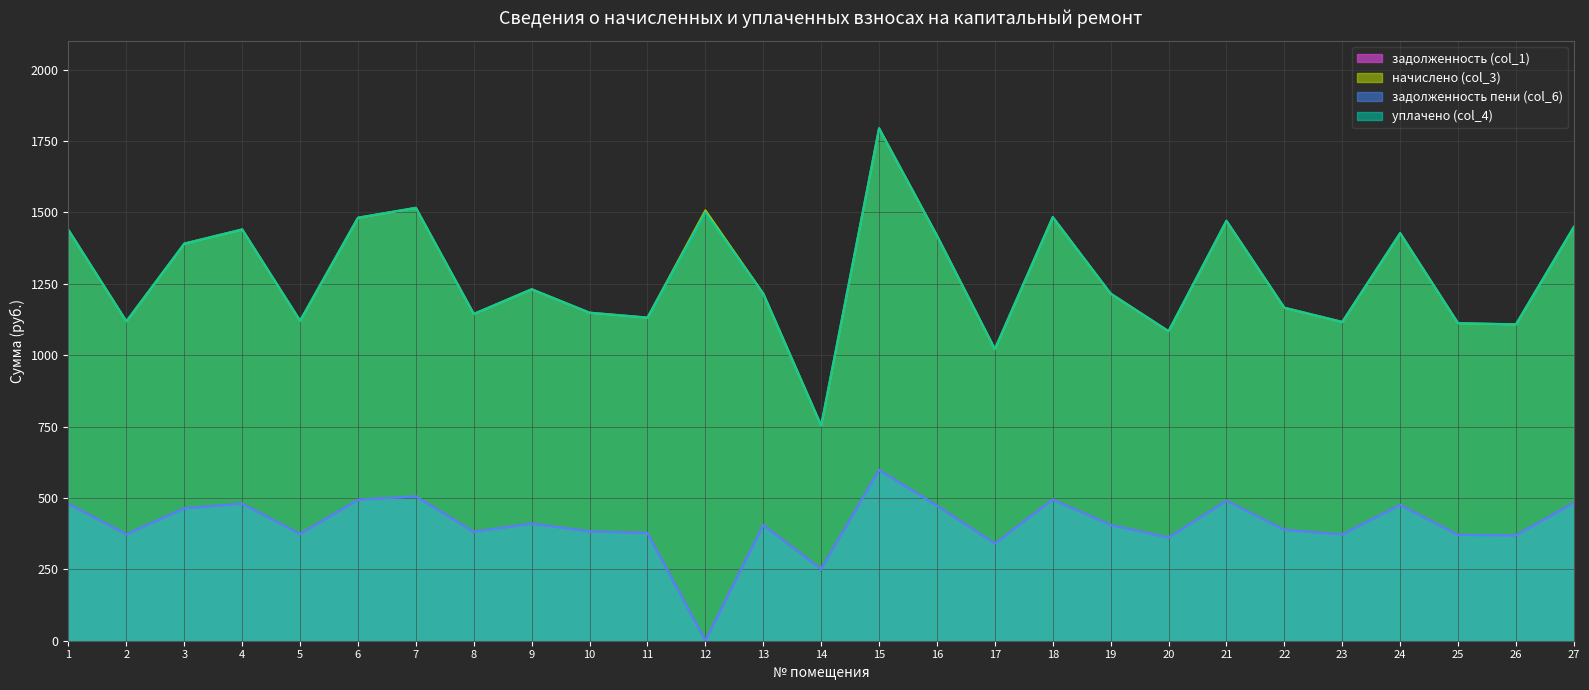

True or false: начислено (col_3) and уплачено (col_4) cross at least once.

False